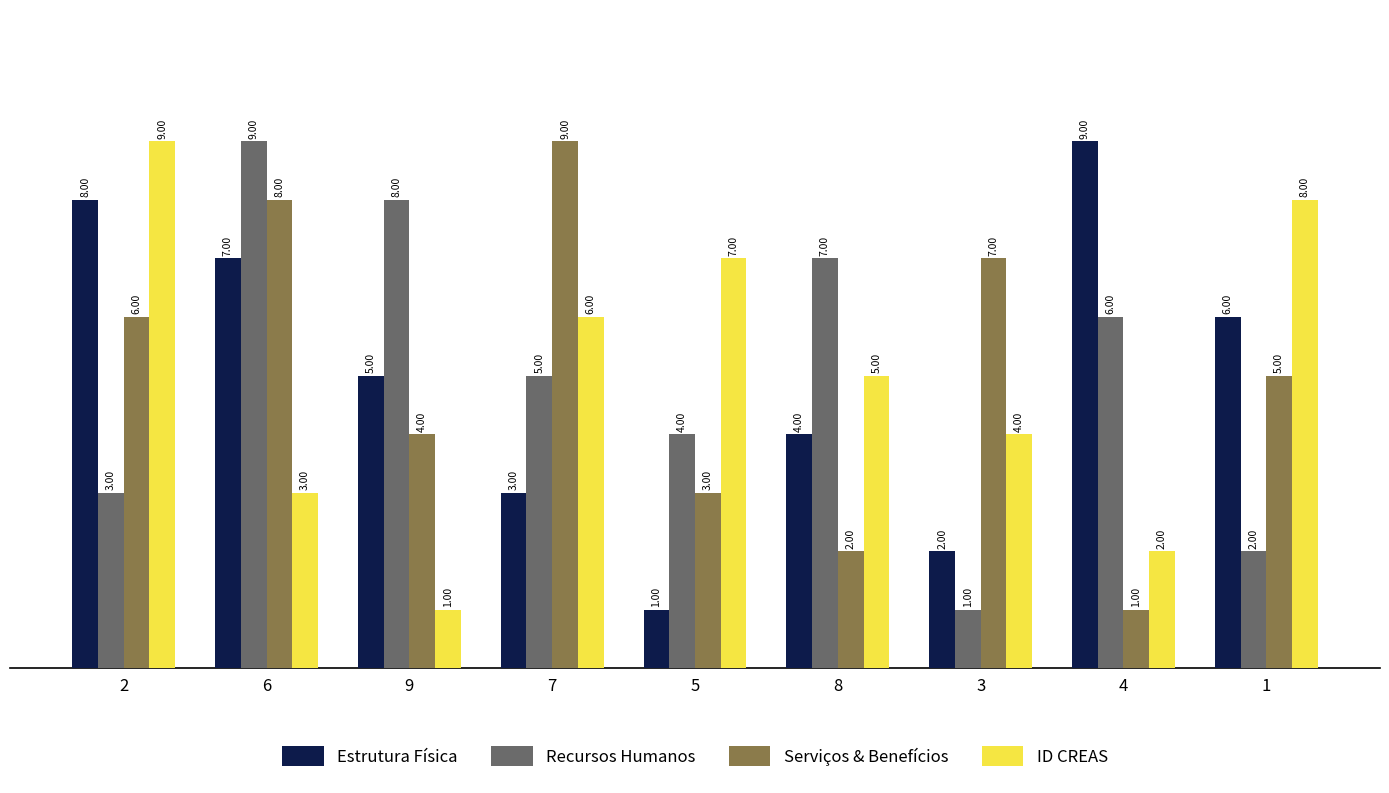

Which series changed the most between 5 and 4?

Estrutura Física